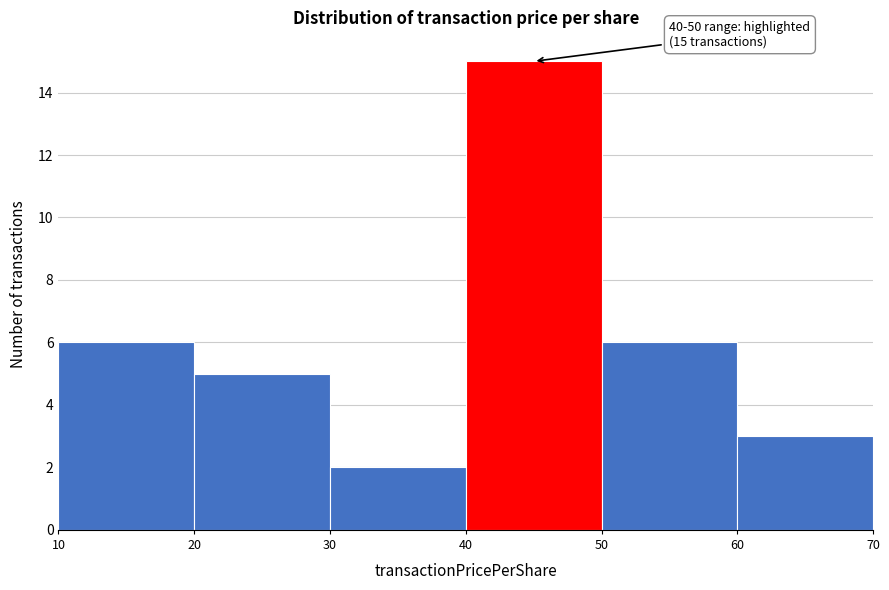

Over which range of the x-axis is the bar tallest?

40 to 50